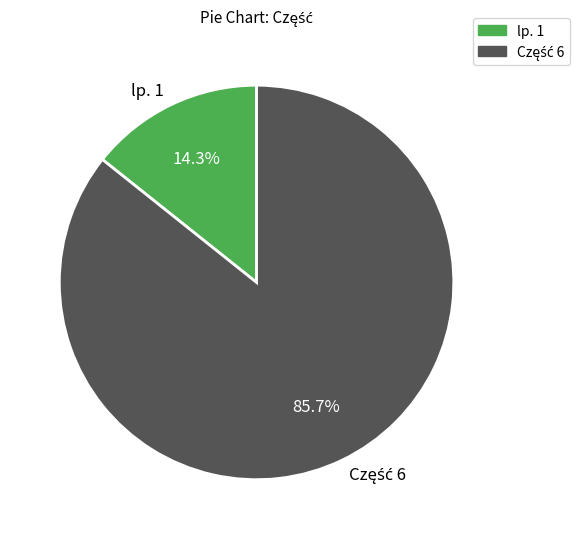

What portion of the pie excludes lp. 1?

85.7%